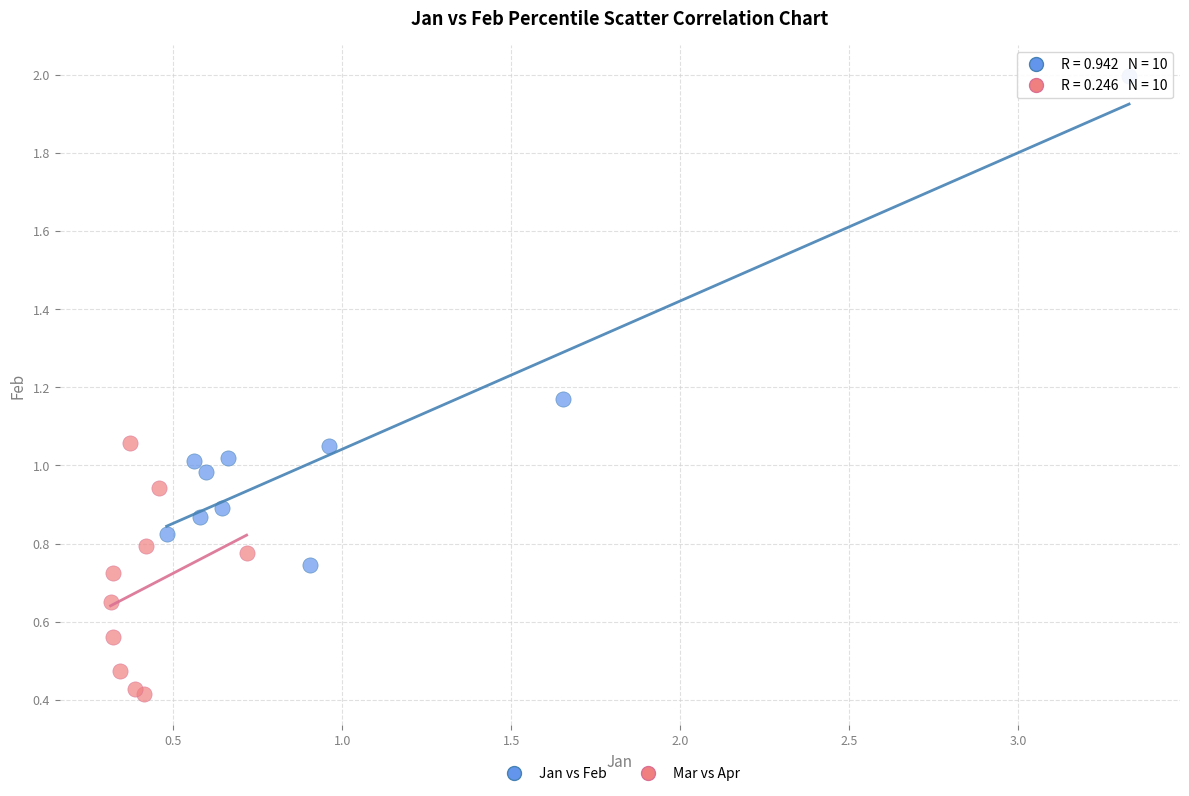

Which series reaches the minimum Y coordinate?

Mar vs Apr